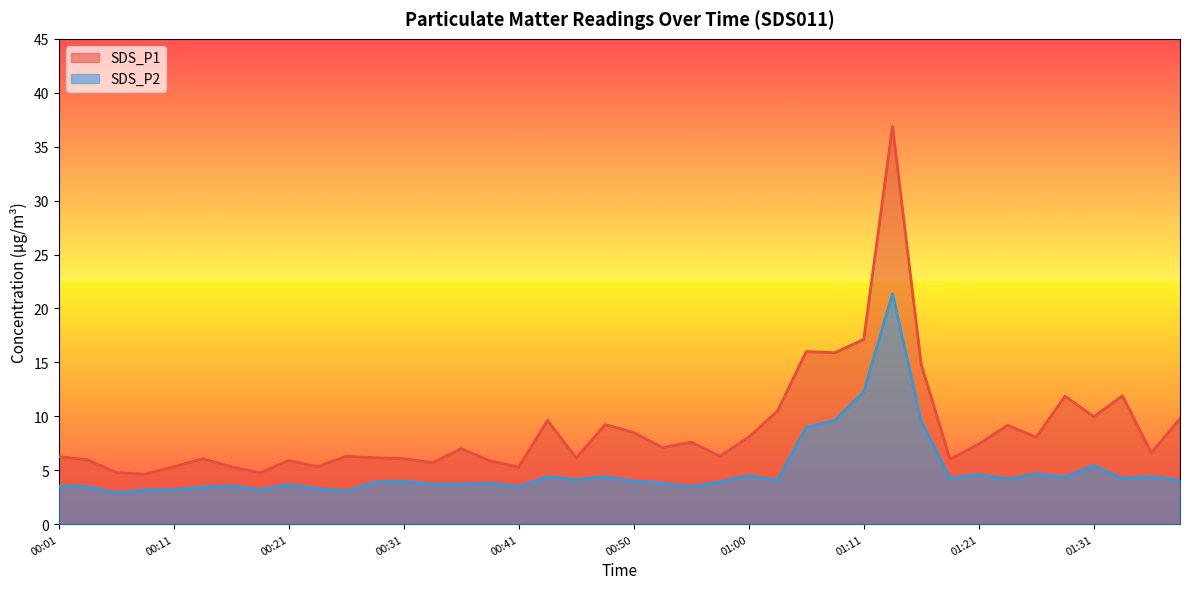

What is the lowest value of the SDS_P1 series?

4.6